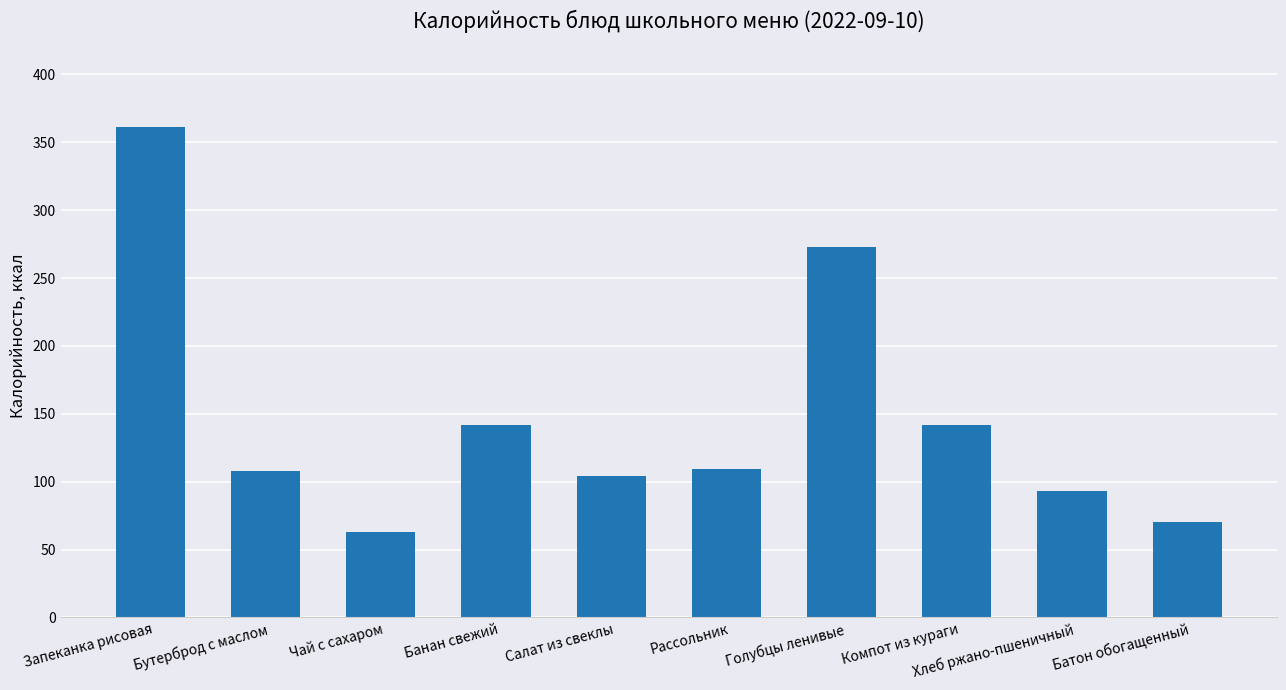

Are the bars grouped side by side (vs. stacked)?

No